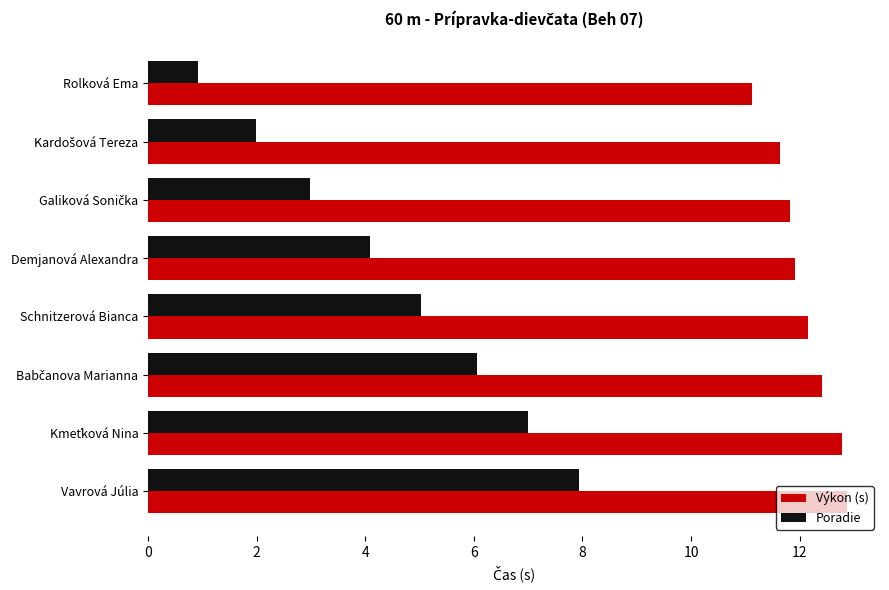

Rank the series by their maximum value, from highest to lowest.

Výkon (s), Poradie